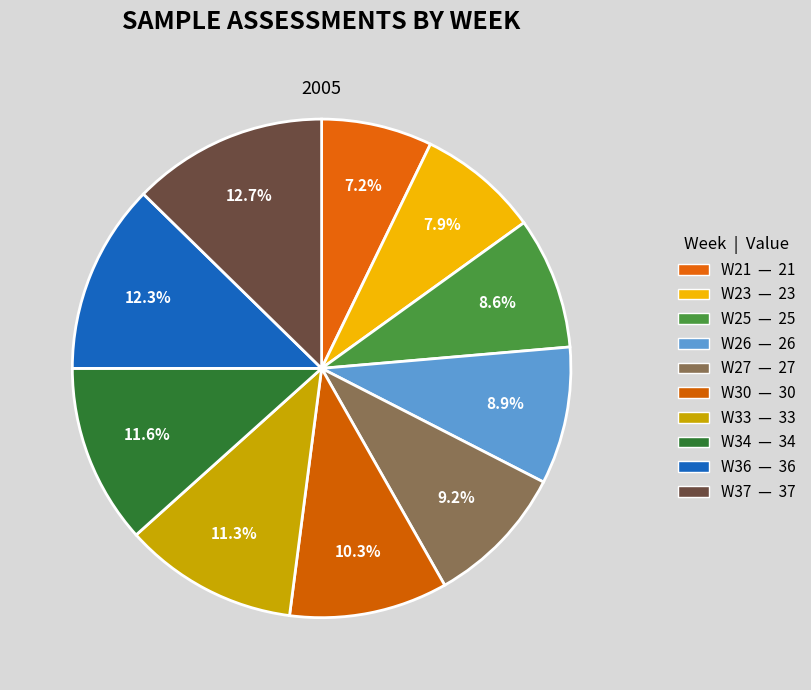

Is there any slice that represents more than half of the pie?

No